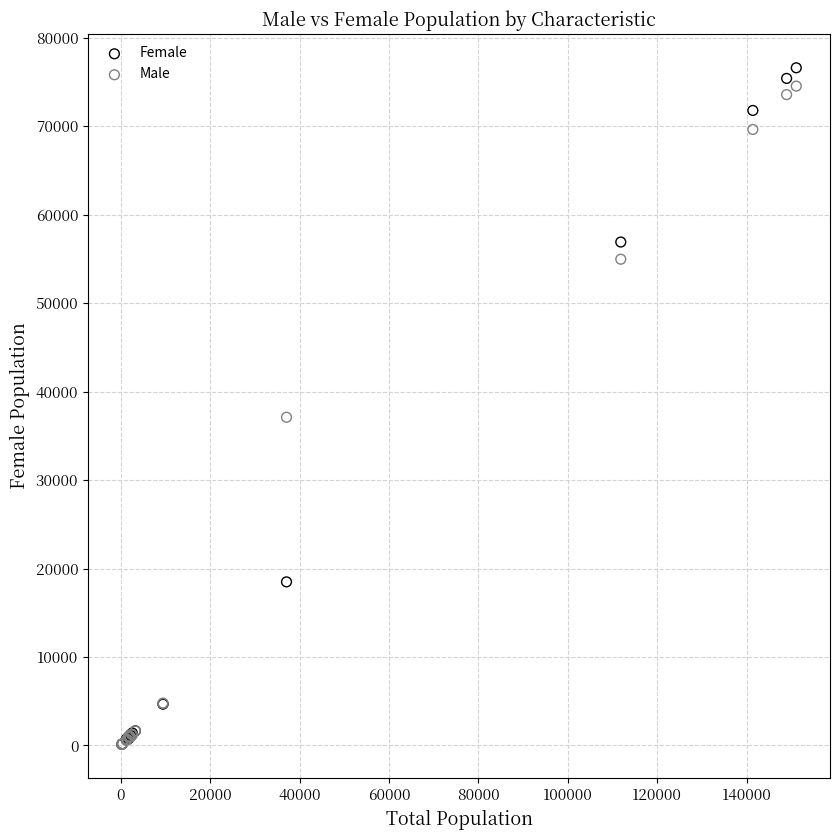

Across all series, what Y value is closest to 38352?

37090